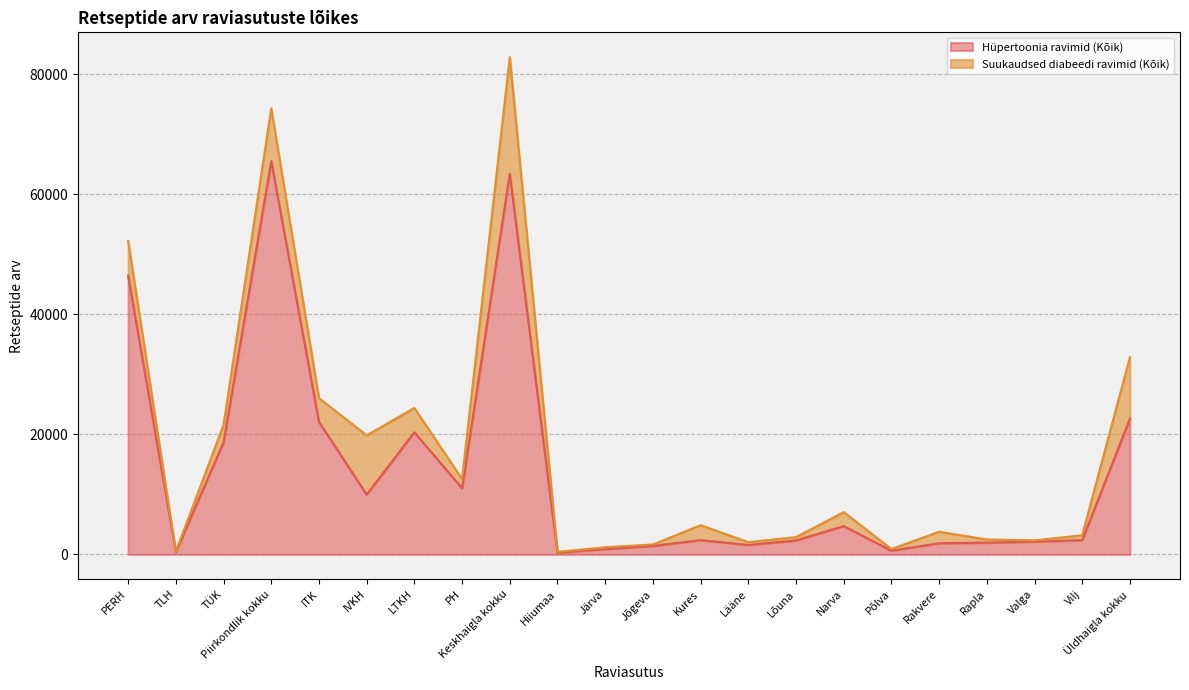

What is the average value?

13774